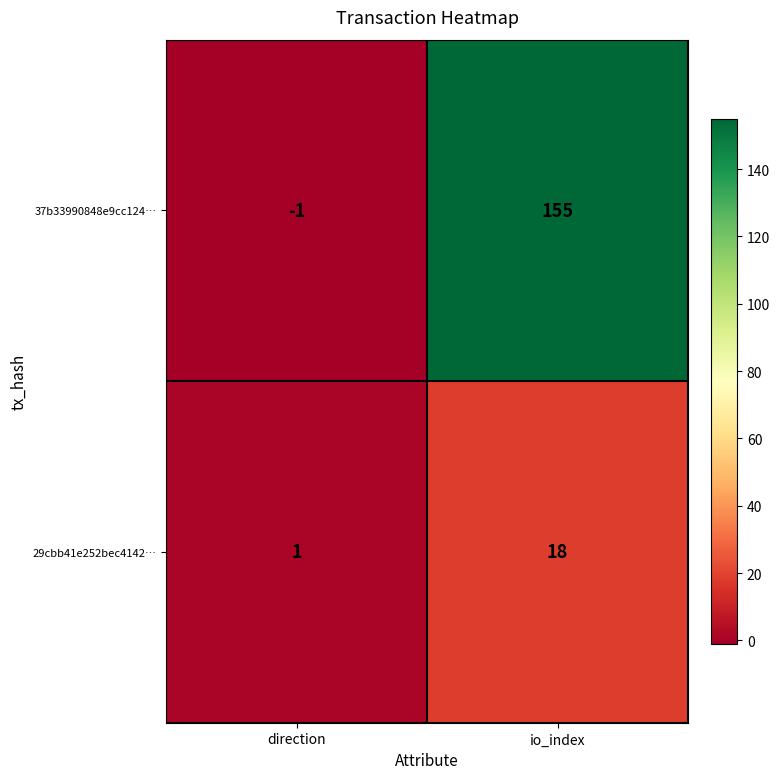

What is the total value across all series at io_index?

173